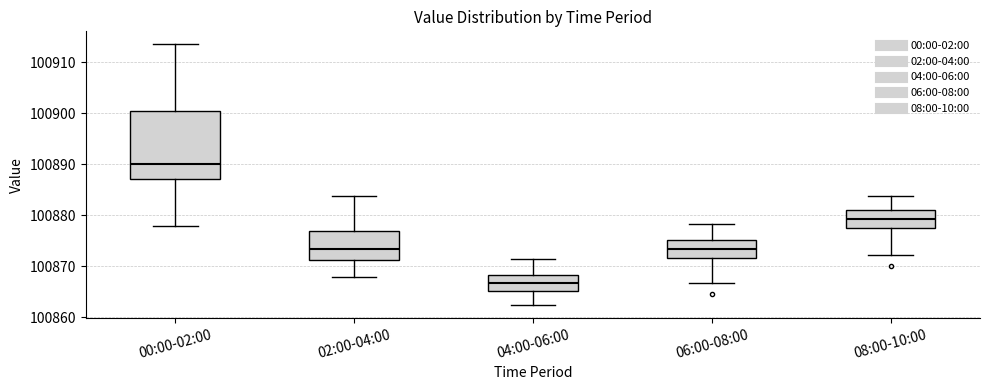

Reading left to right, transcribe this box plot: for each box, give where its median line is, the range the box spans, and where its two whiskers end, as read against the y-axis. The values are not printed on the chart, so give them approximately, as read against the axis.

00:00-02:00: median 100890, box 100887 to 100900, whiskers 100878 to 100914
02:00-04:00: median 100873, box 100871 to 100877, whiskers 100868 to 100884
04:00-06:00: median 100867, box 100865 to 100868, whiskers 100862 to 100872
06:00-08:00: median 100873, box 100872 to 100875, whiskers 100867 to 100878
08:00-10:00: median 100879, box 100877 to 100881, whiskers 100872 to 100884